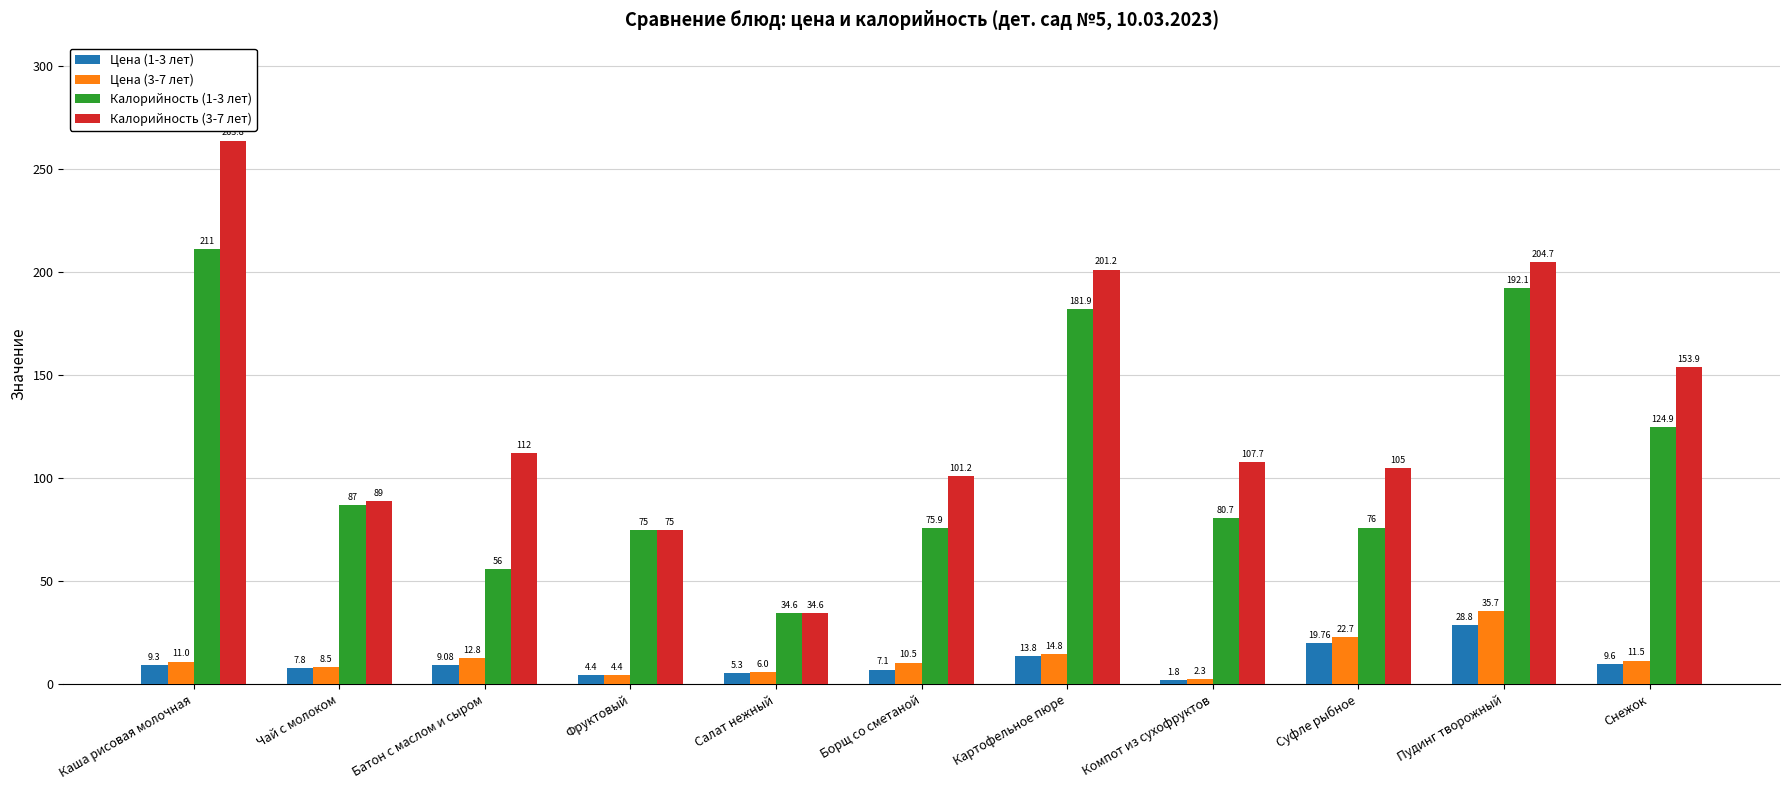

Where is Калорийность (3-7 лет) nearest to the value 149?

Снежок